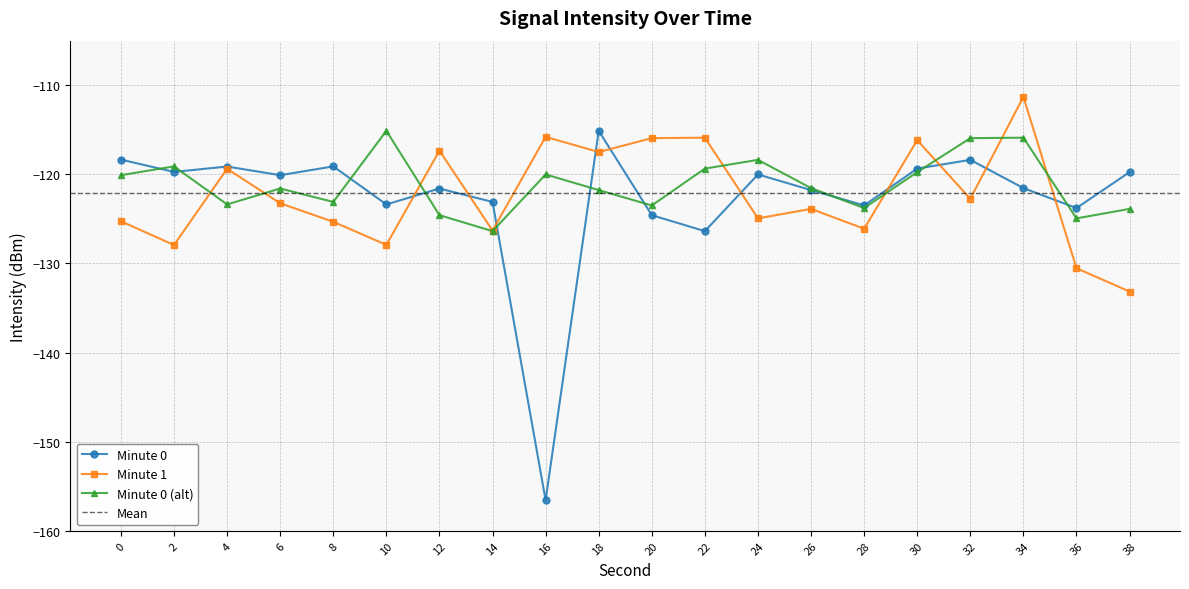

How many distinct data groups are displayed?

3